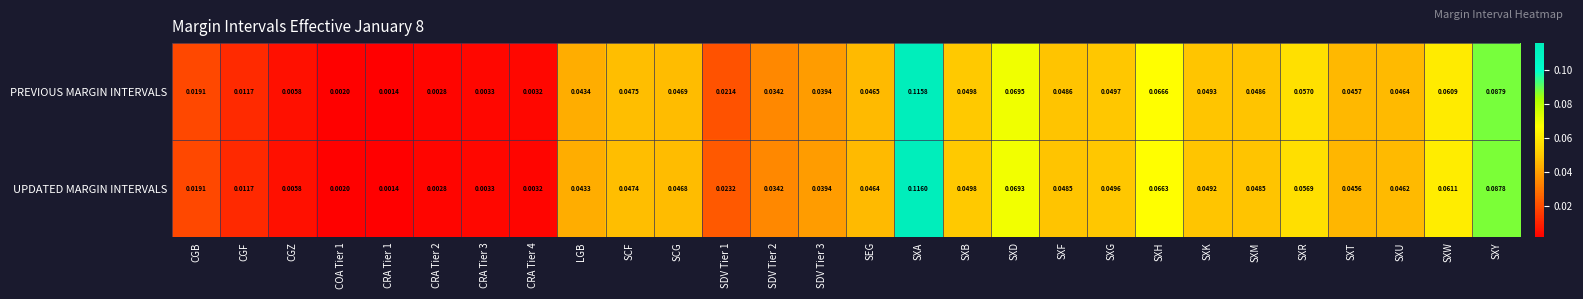

What is the total value across all series at SXA?

0.2